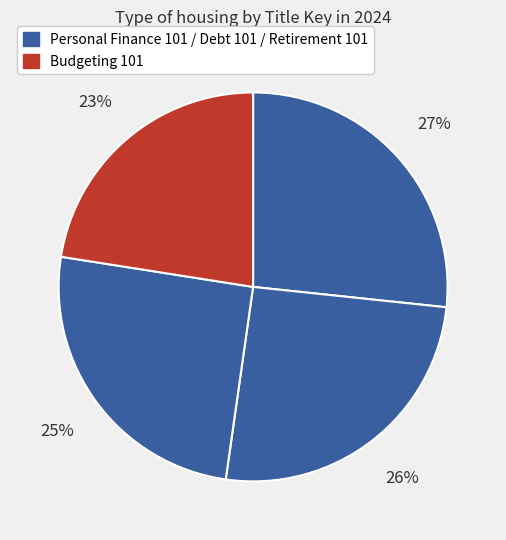

Count the number of slices in the pie.

4